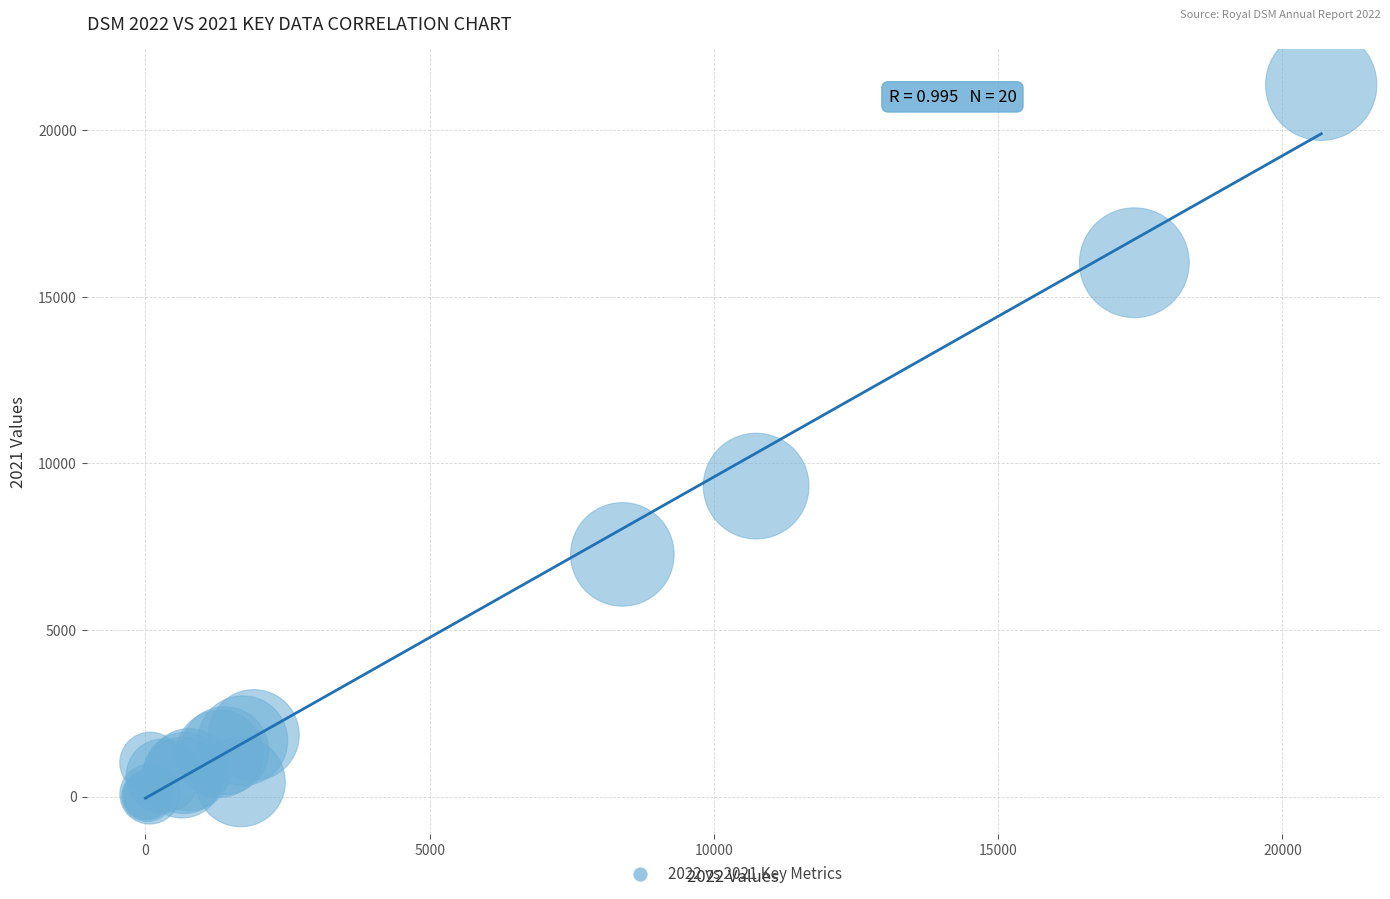

What Y value in the scatter plot is closest to 10679?

9318.0